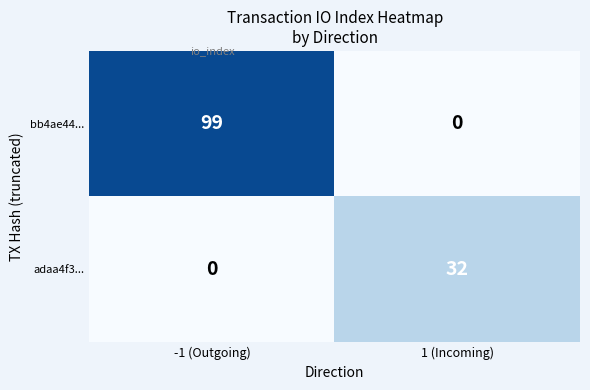

Reading left to right, extract all data points from this chart.

bb4ae44...: 99	0
adaa4f3...: 0	32